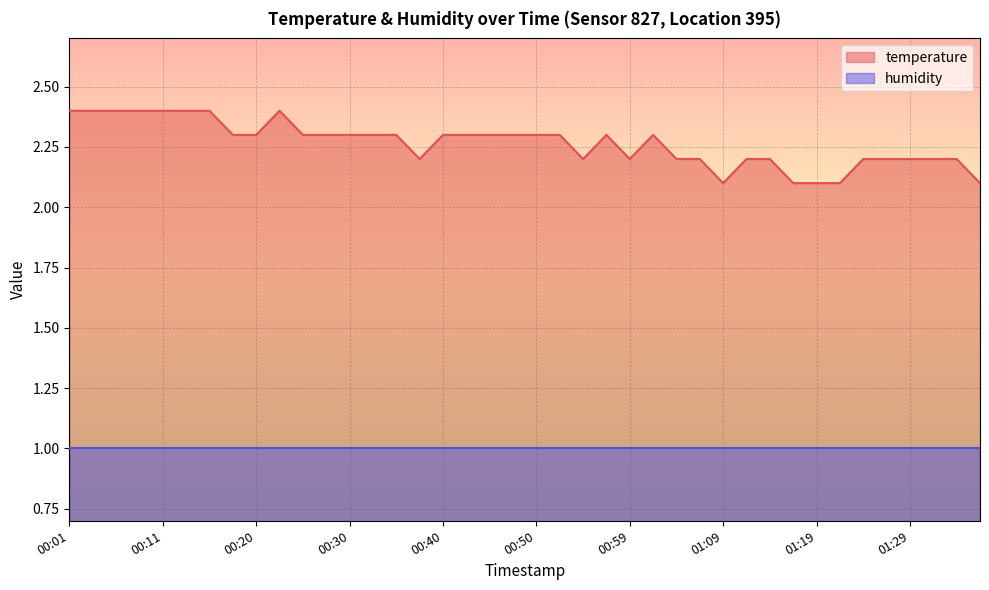

Which label corresponds to the largest value in the chart?

00:01